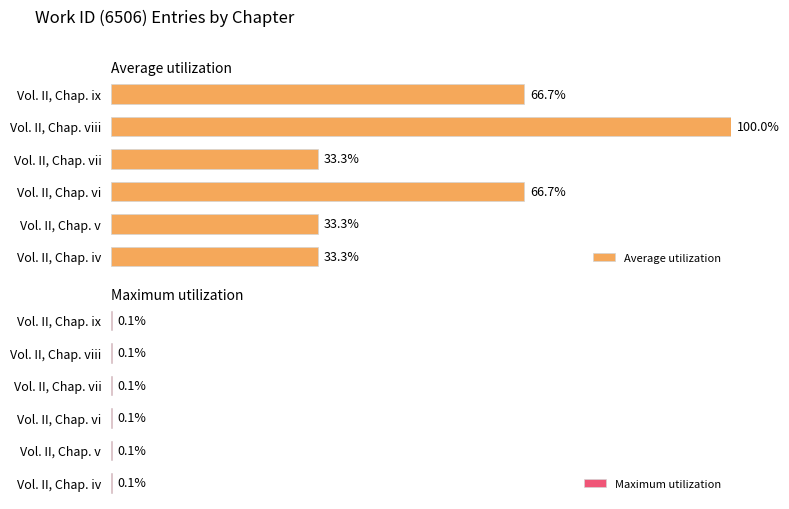

Which category has the highest value in the Average utilization series?

Vol. II, Chap. viii